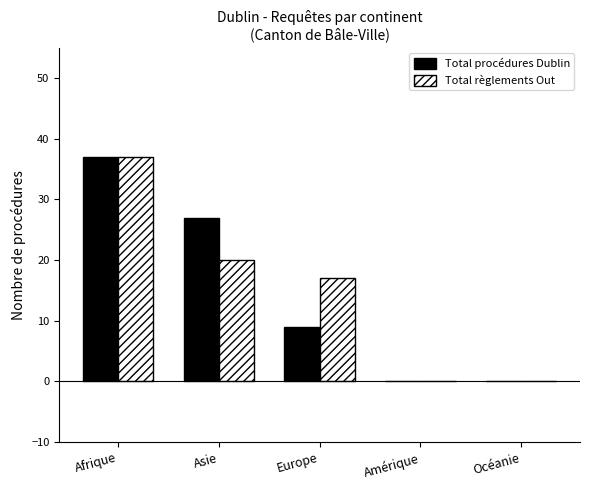

Count the number of data series in this chart.

2